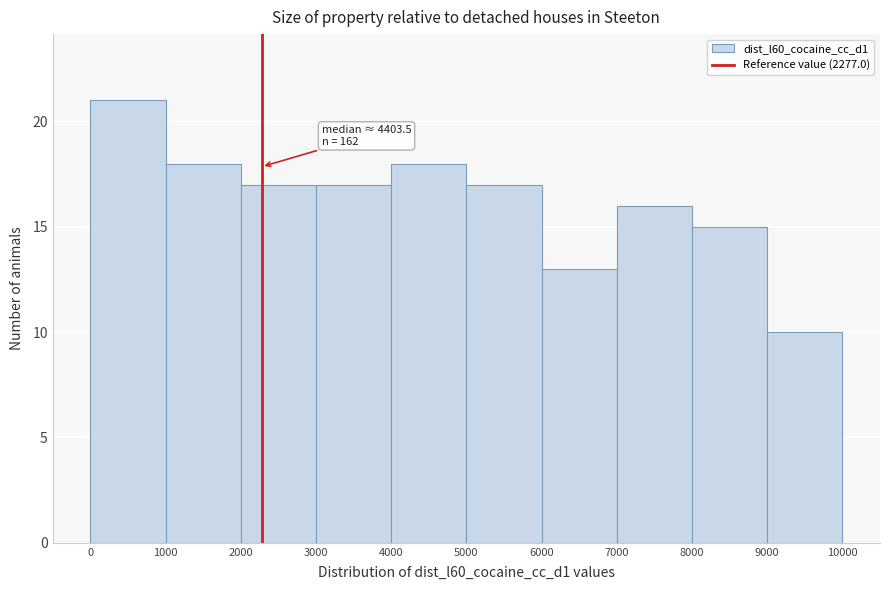

Over which range of the x-axis is the bar tallest?

0 to 1000